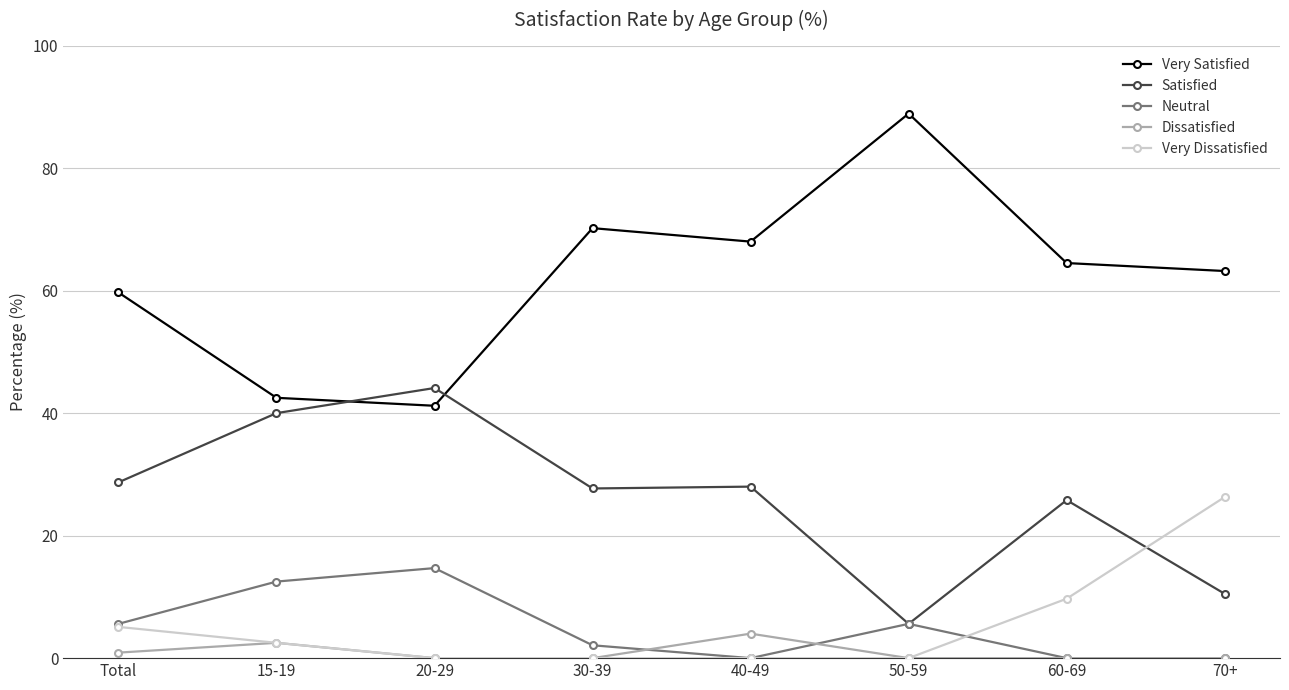

What is the difference between the Satisfied values at 60-69 and 50-59?

20.2